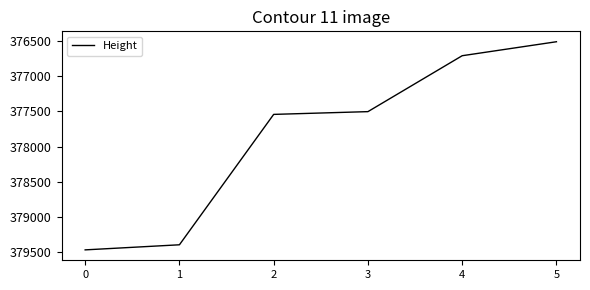

What is the change in value from 2 to 4?

-831